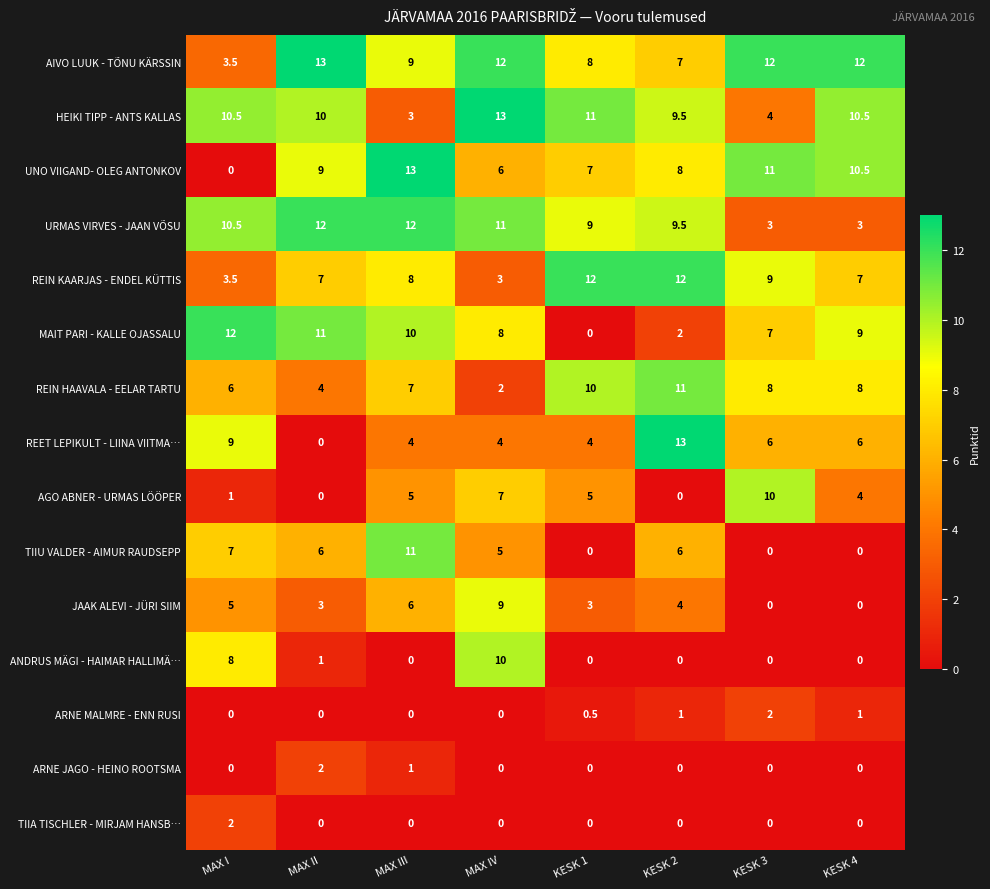

Which series has the largest total across all categories?

AIVO LUUK - TÕNU KÄRSSIN